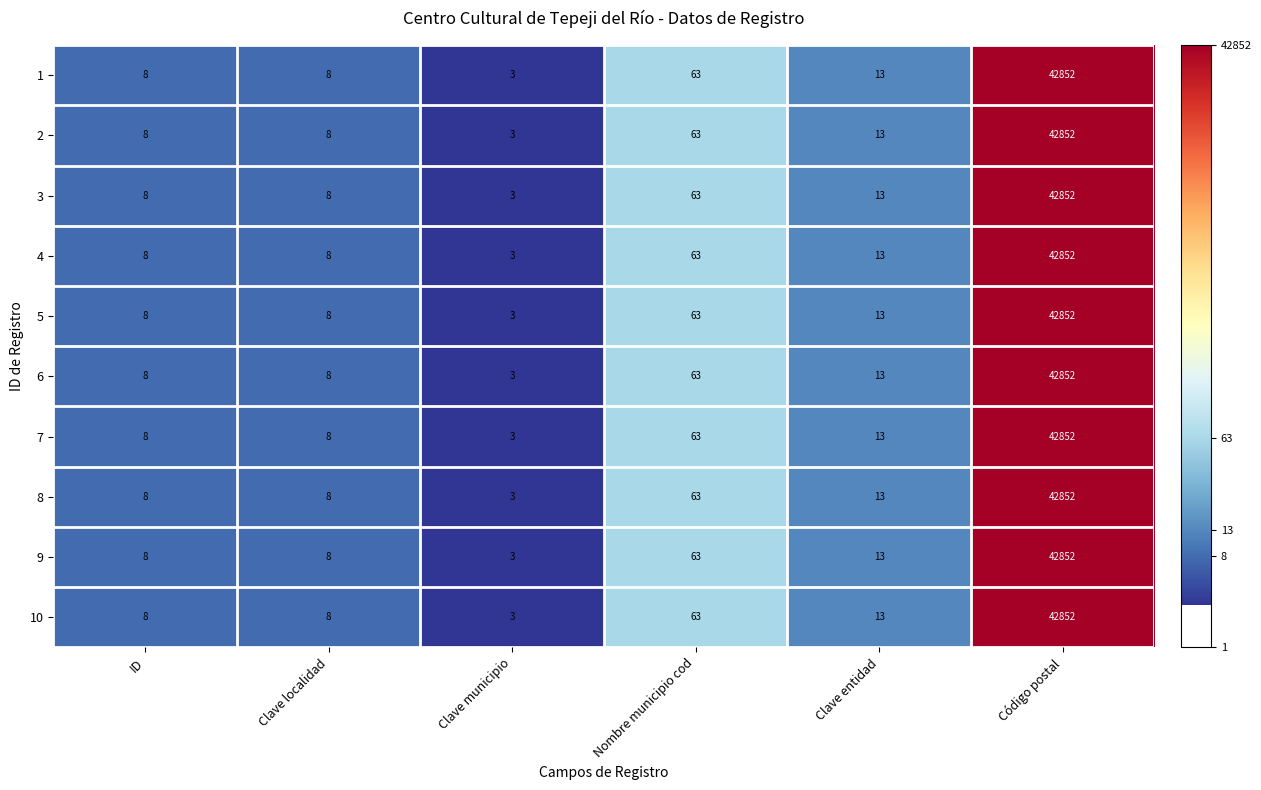

What is the average value of the 10 series?

7158